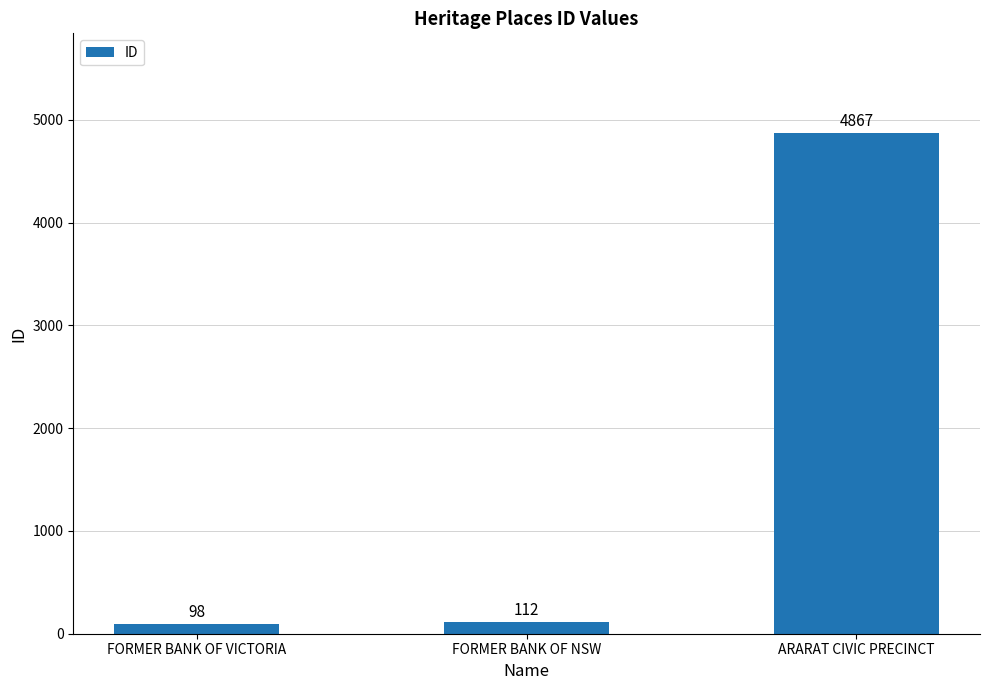

List the labels in order of value, largest first.

ARARAT CIVIC PRECINCT, FORMER BANK OF NSW, FORMER BANK OF VICTORIA